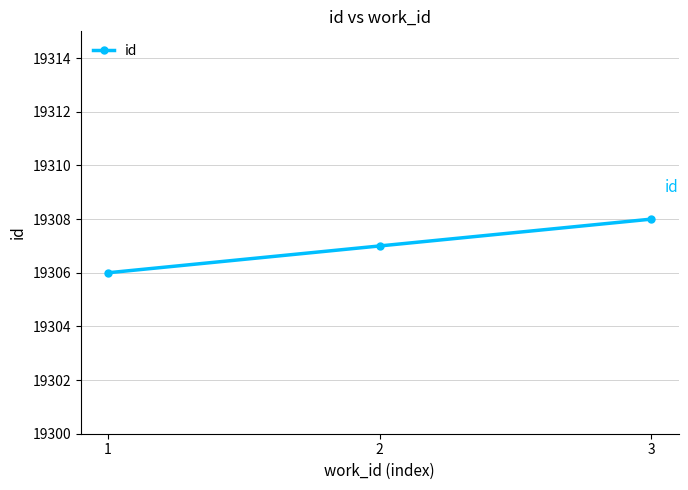

What is the value of the 2nd point from the left?

19307